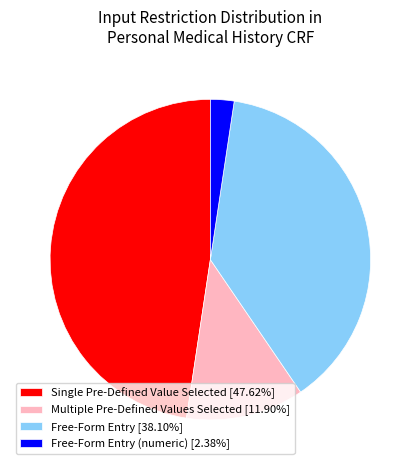

Is there a majority slice in this chart?

No